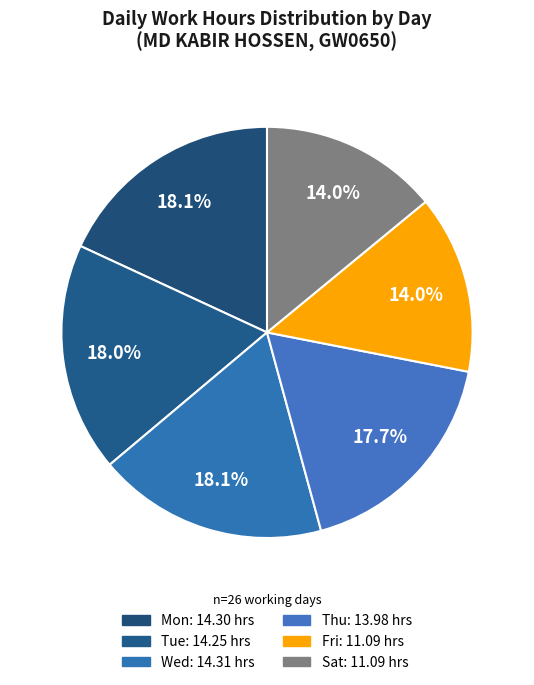

To the nearest percent, what portion does Wed represent?

18%